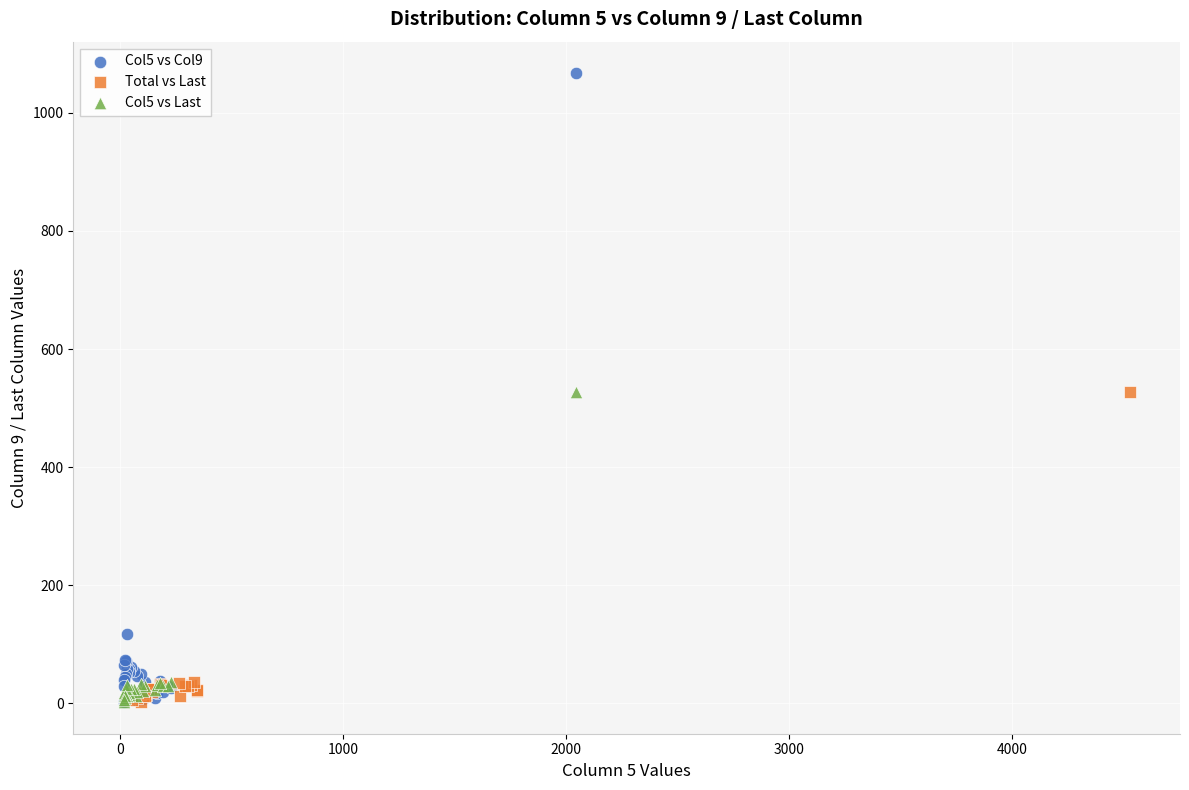

Which series contains the highest Y value?

Col5 vs Col9